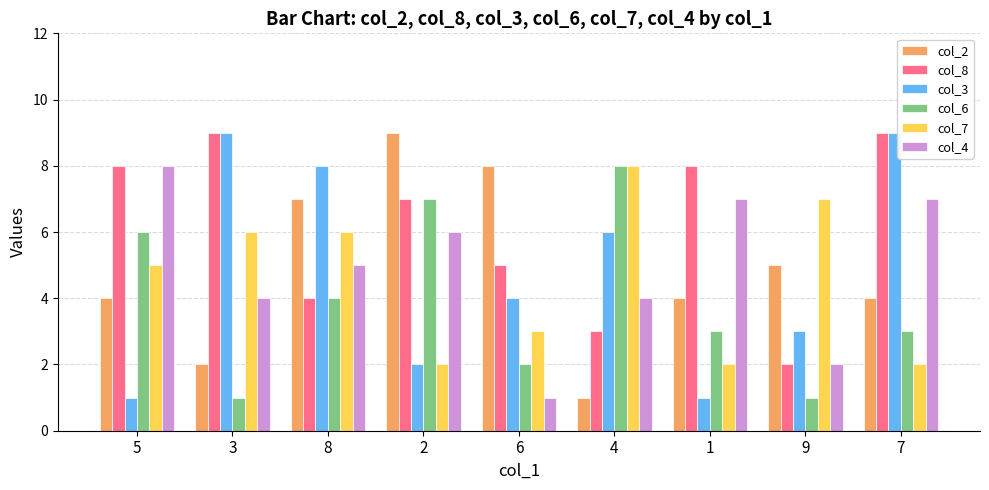

True or false: col_4 has a value of 1 at 9.

False